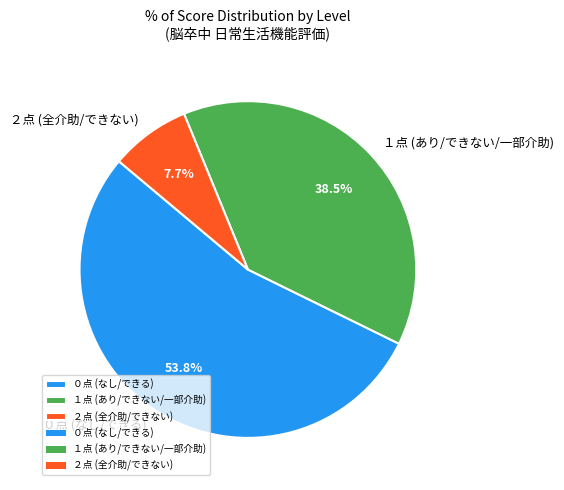

Which has a higher value, ０点 (なし/できる) or １点 (あり/できない/一部介助)?

０点 (なし/できる)